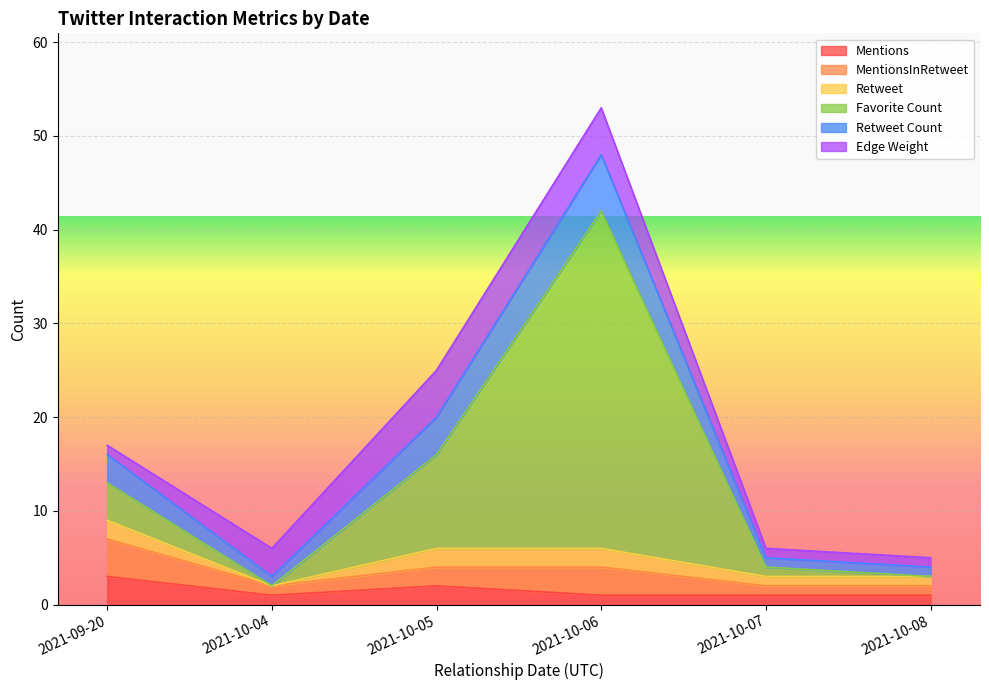

Which series has the widest spread of values?

Favorite Count